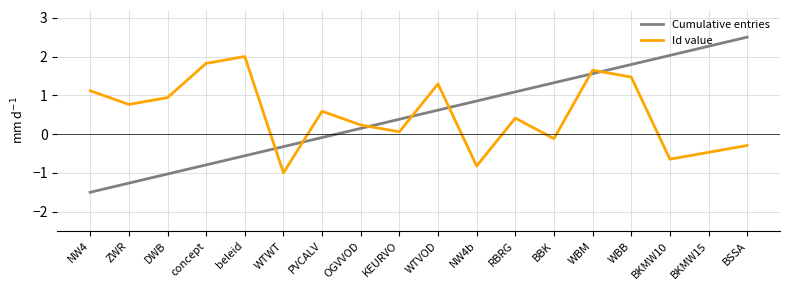

At which category does the chart reach its minimum across all series?

NW4